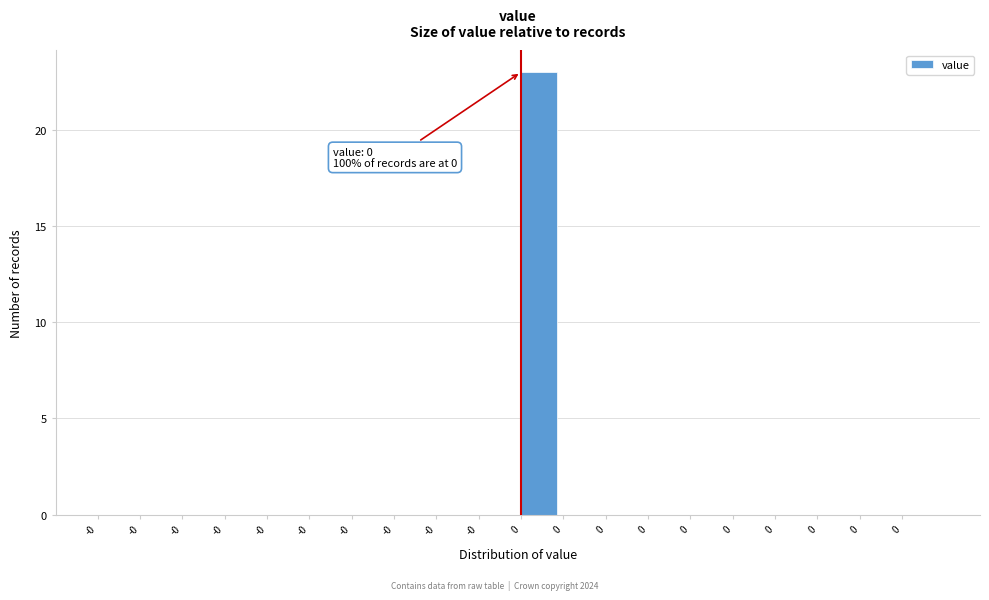

How many data points does each series have?

20